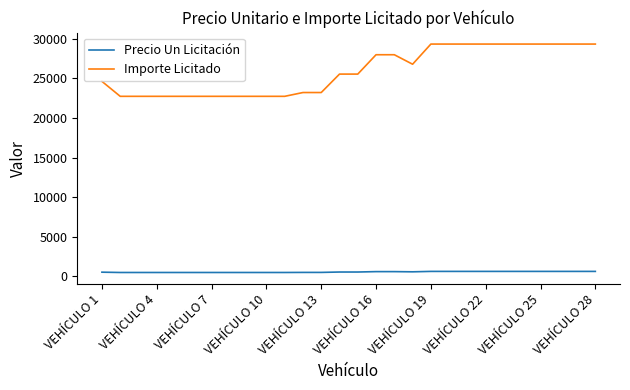

Which series has the widest spread of values?

Importe Licitado